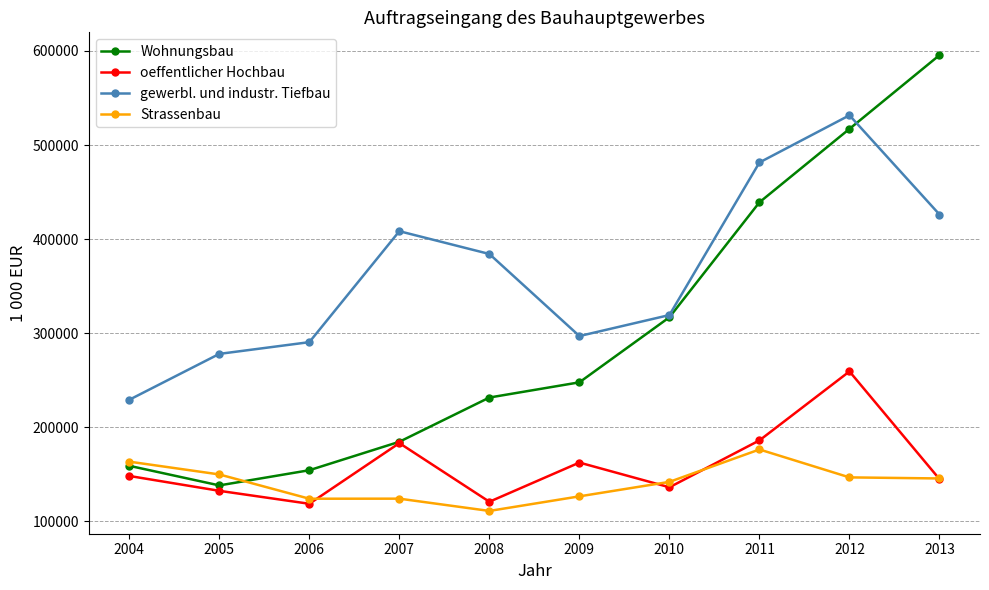

What is the spread (max minus min) of values at 2006?

171808